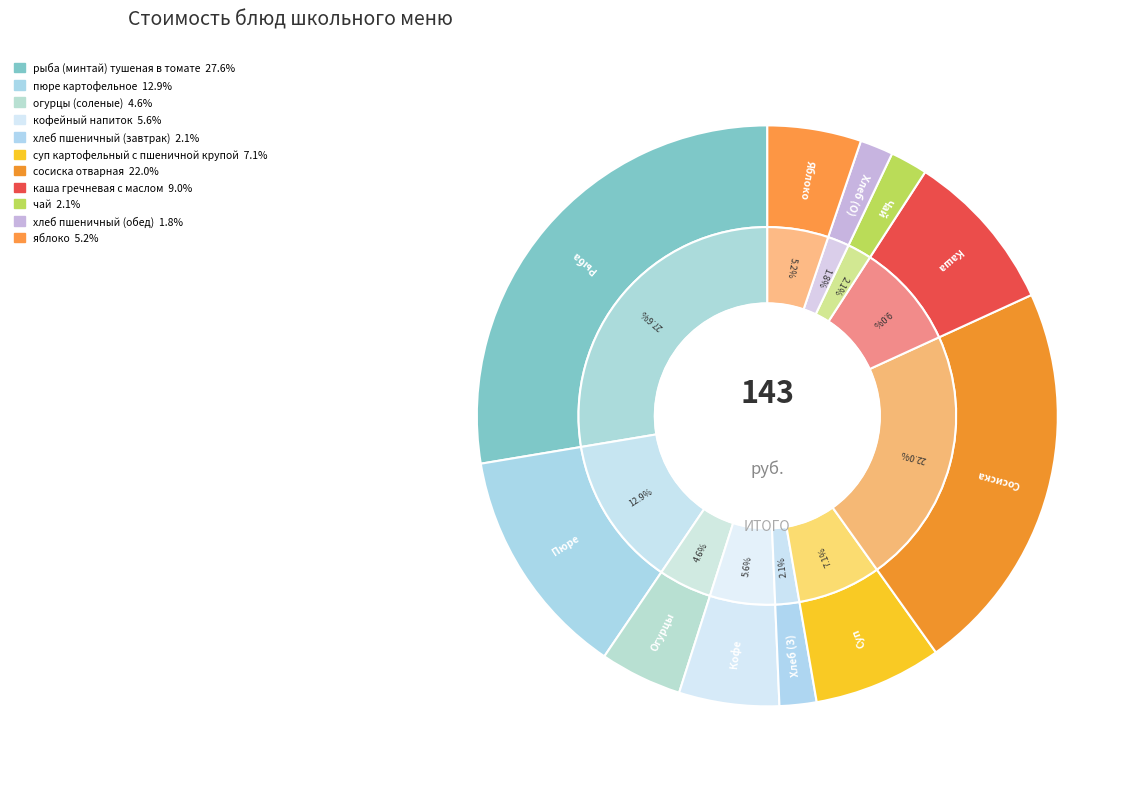

What percentage do яблоко and пюре картофельное together represent?

18.1%